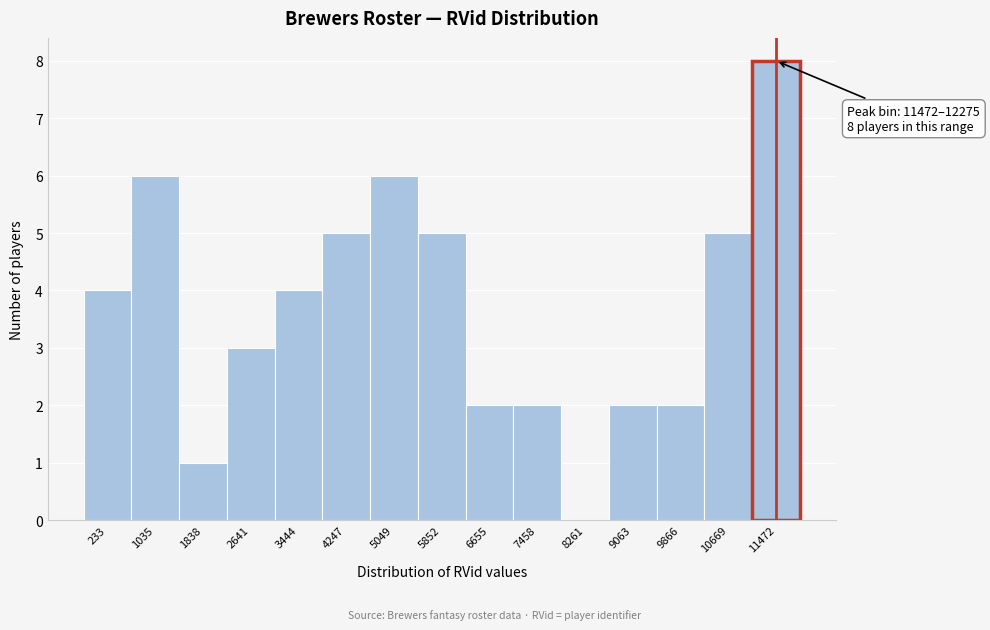

Reading left to right, list all the values displayed in this chart.

233=4	1035=6	1838=1	2641=3	3444=4	4247=5	5049=6	5852=5	6655=2	7458=2	8261=0	9063=2	9866=2	10669=5	11472=8